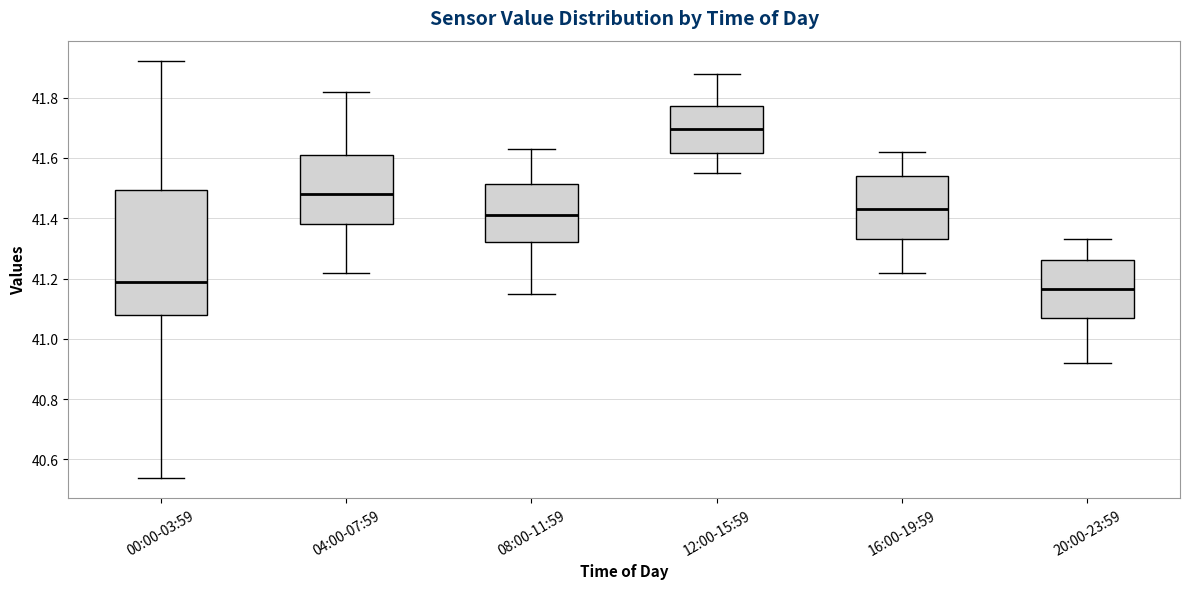

Reading left to right, transcribe this box plot: for each box, give where its median line is, the range the box spans, and where its two whiskers end, as read against the y-axis. The values are not printed on the chart, so give them approximately, as read against the axis.

00:00-03:59: median 41.20, box 41.08 to 41.50, whiskers 40.54 to 41.92
04:00-07:59: median 41.48, box 41.38 to 41.62, whiskers 41.22 to 41.82
08:00-11:59: median 41.42, box 41.32 to 41.52, whiskers 41.16 to 41.64
12:00-15:59: median 41.70, box 41.62 to 41.78, whiskers 41.56 to 41.88
16:00-19:59: median 41.44, box 41.34 to 41.54, whiskers 41.22 to 41.62
20:00-23:59: median 41.16, box 41.08 to 41.26, whiskers 40.92 to 41.34